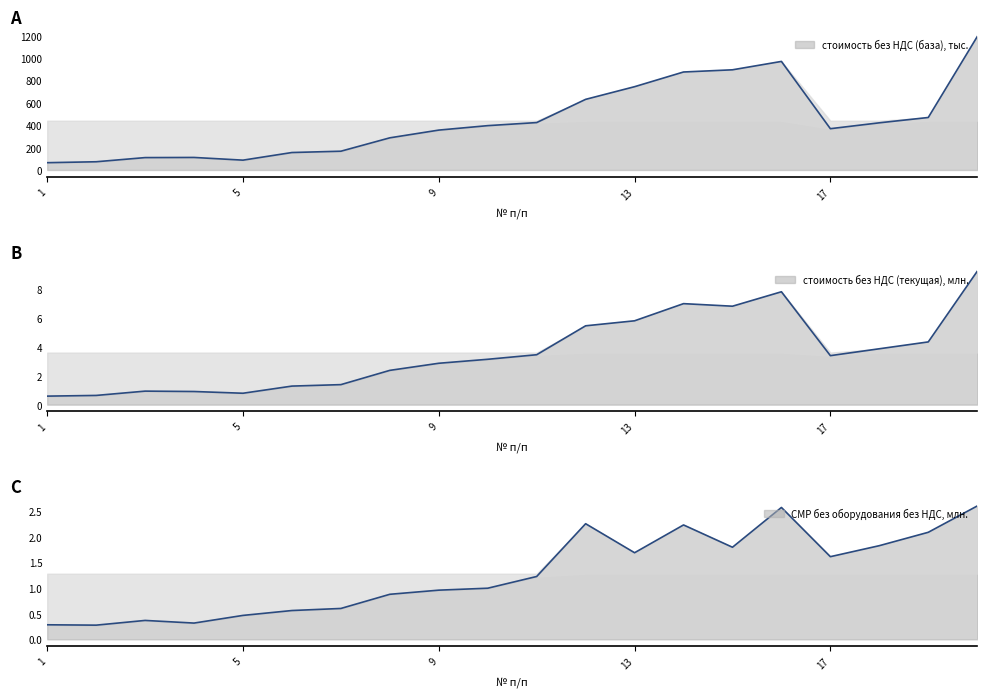

What is the difference between the maximum and minimum values in the стоимость без НДС (текущая) series?

8.6